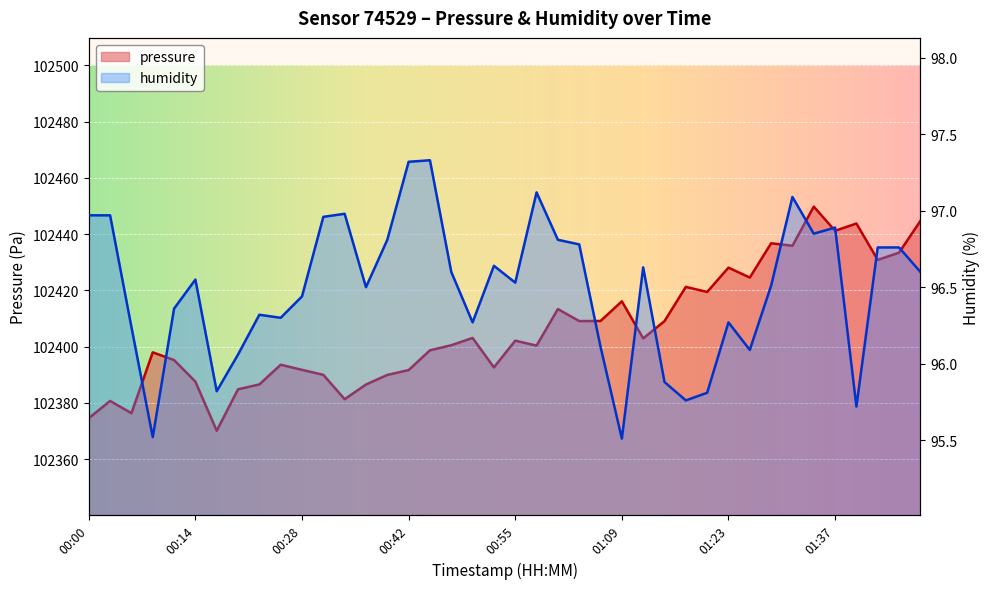

What is the difference between the highest and lowest values at 00:36?

102290.0